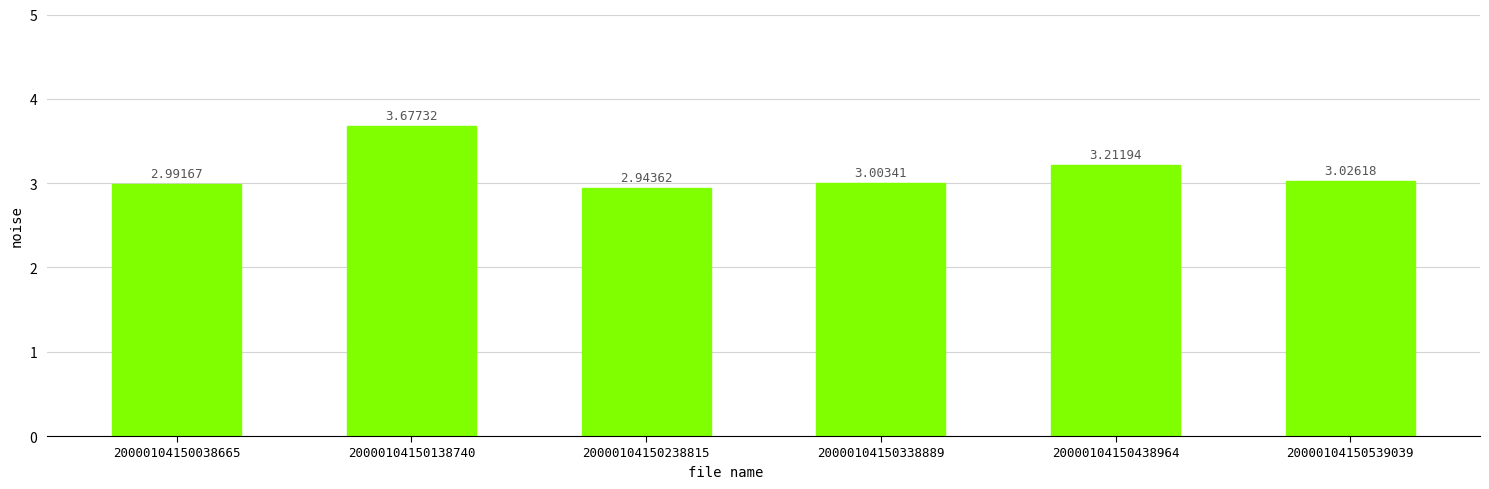

Rank the categories by value from lowest to highest.

20000104150238815, 20000104150038665, 20000104150338889, 20000104150539039, 20000104150438964, 20000104150138740